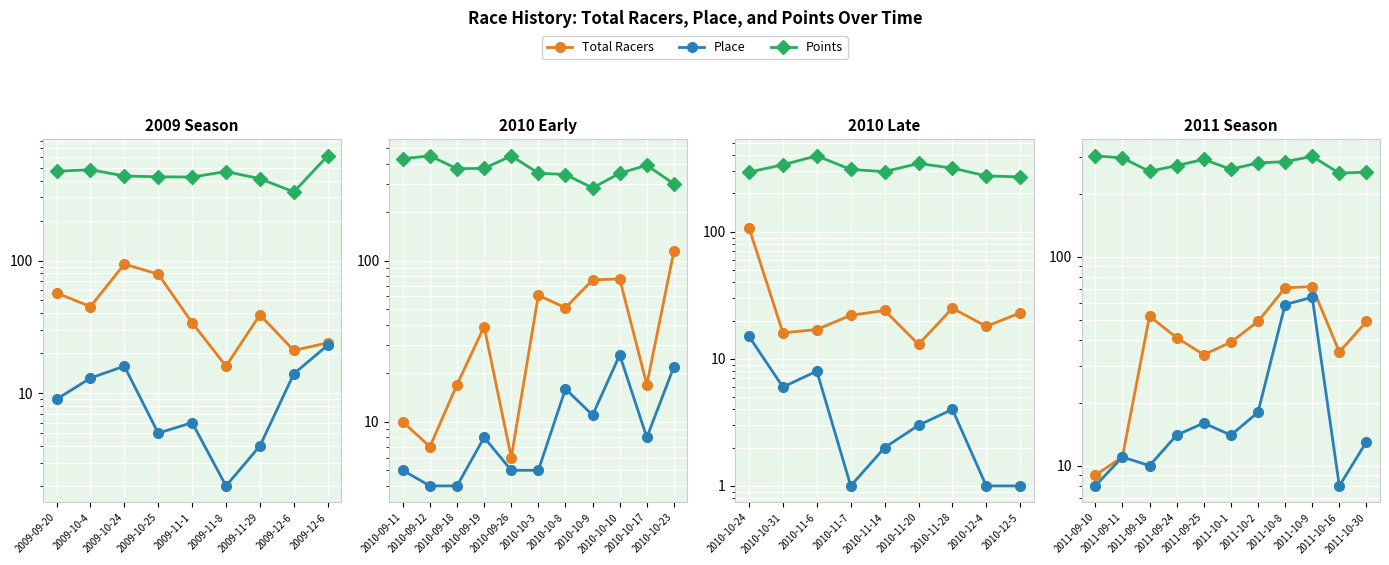

True or false: Total Racers and Points intersect in this chart.

False